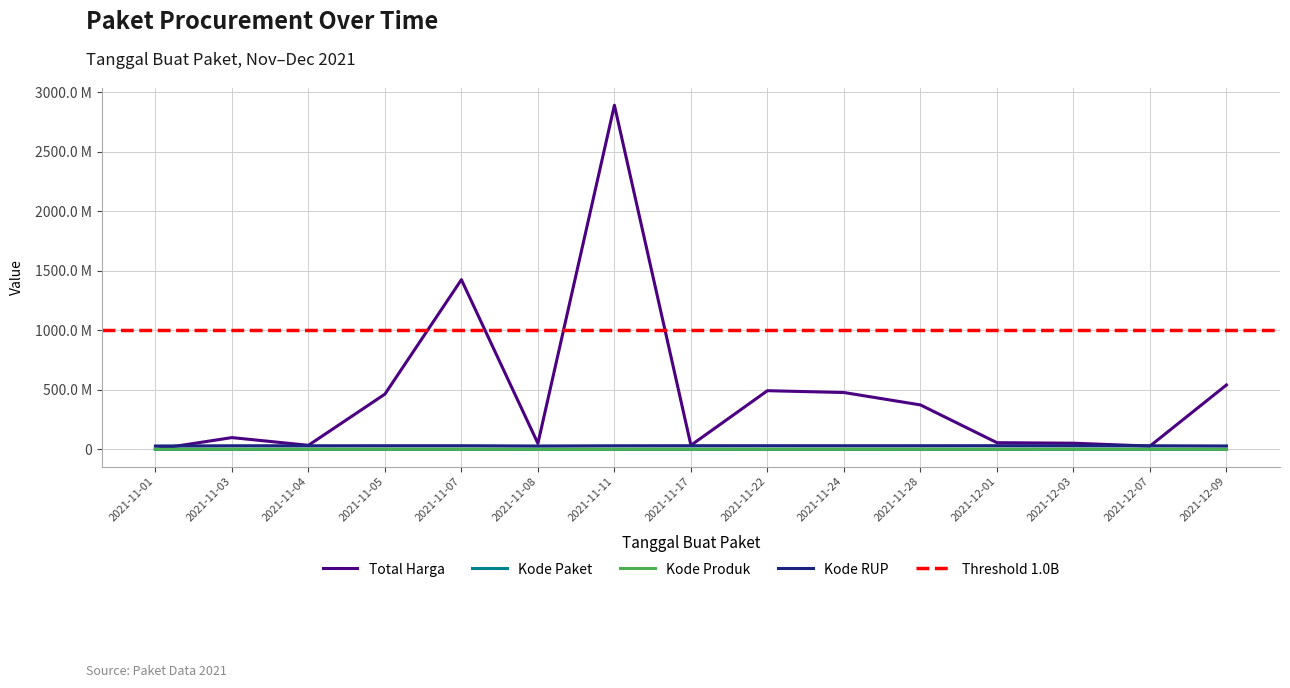

What is the sum of all Kode Paket values?

834056